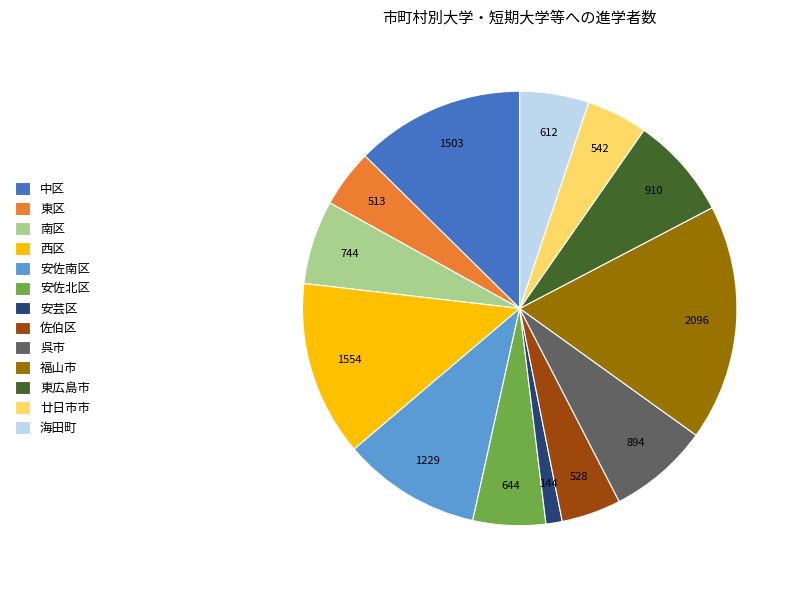

How many segments does this pie chart have?

13